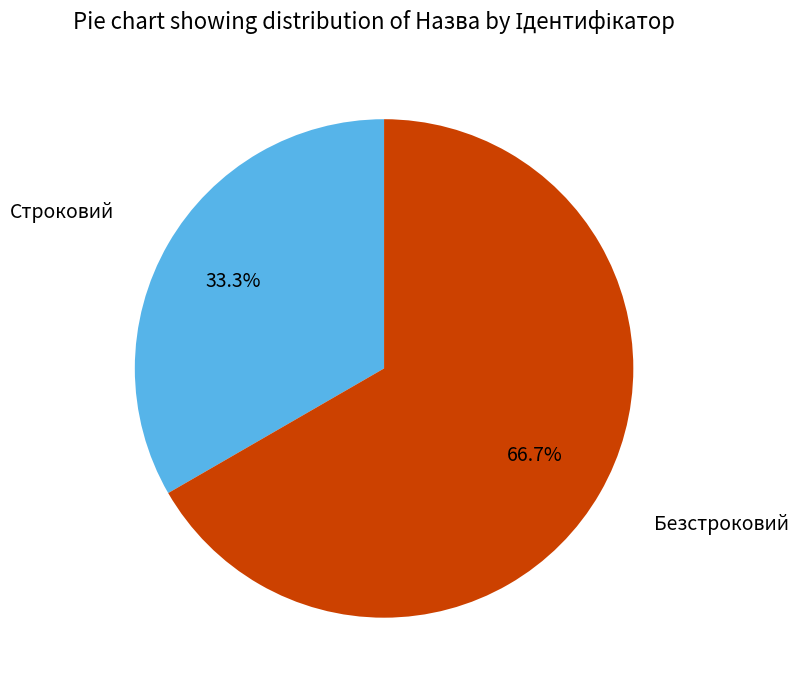

Which slice is the largest?

Безстроковий